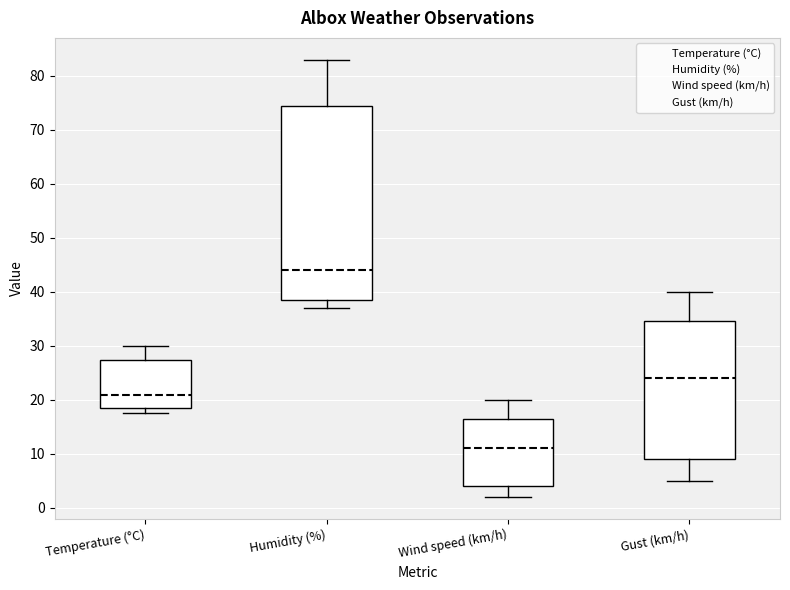

Where does the upper whisker of the box for Wind speed (km/h) end on the y-axis? The values are not printed on the chart, so give them approximately, as read against the axis.

20